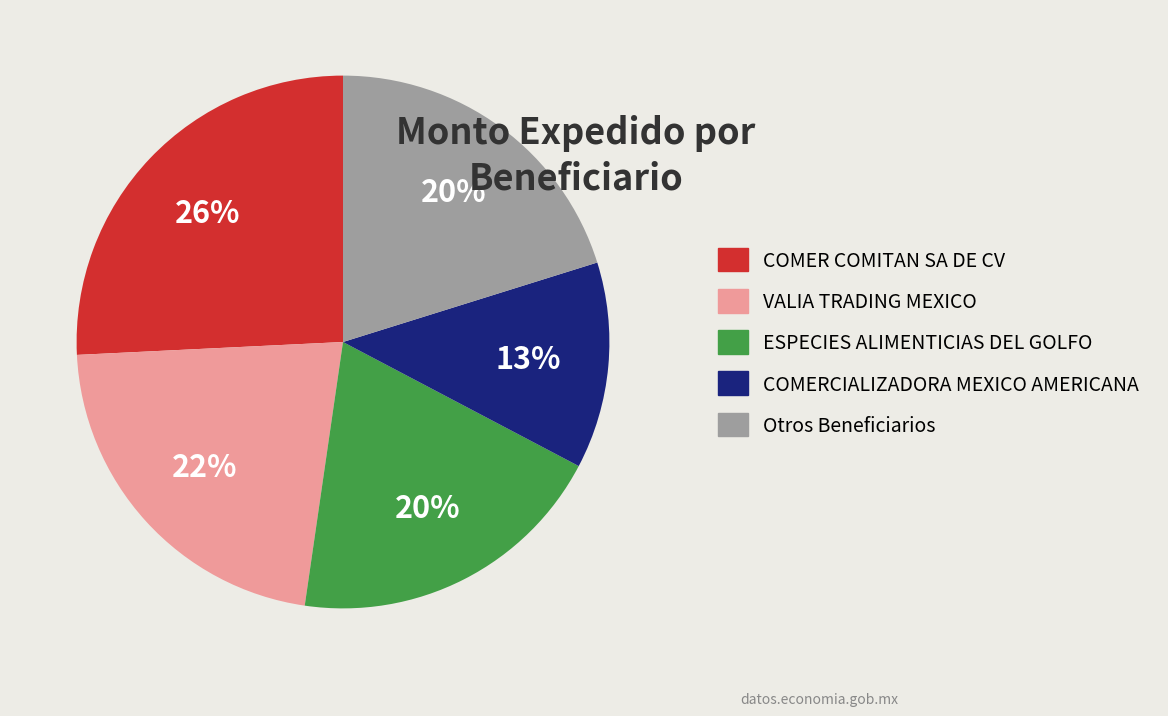

To the nearest percent, what is the average slice percentage?

20%